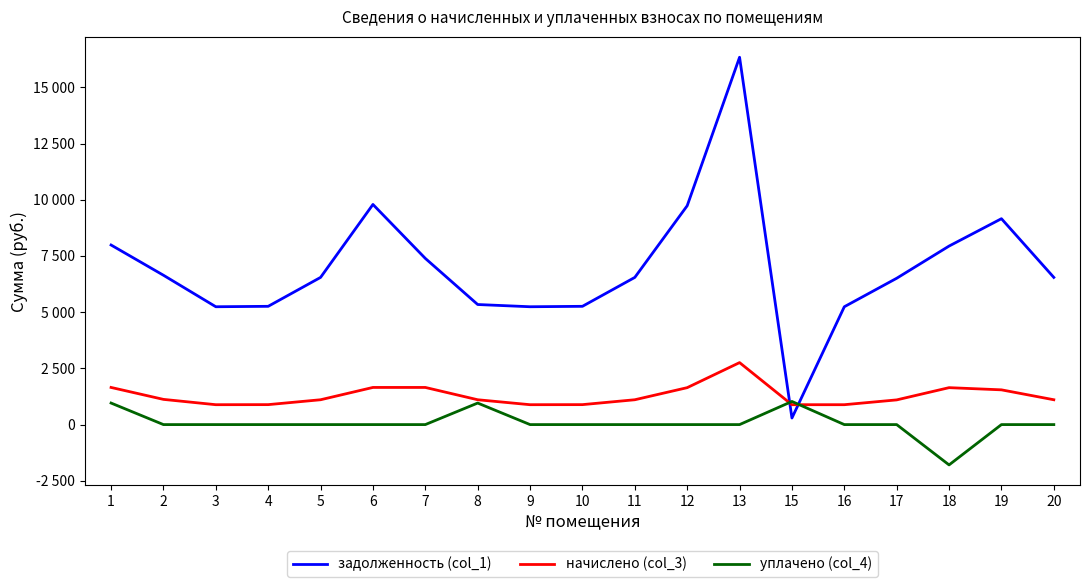

What are all the series names shown in the legend?

задолженность (col_1), начислено (col_3), уплачено (col_4)